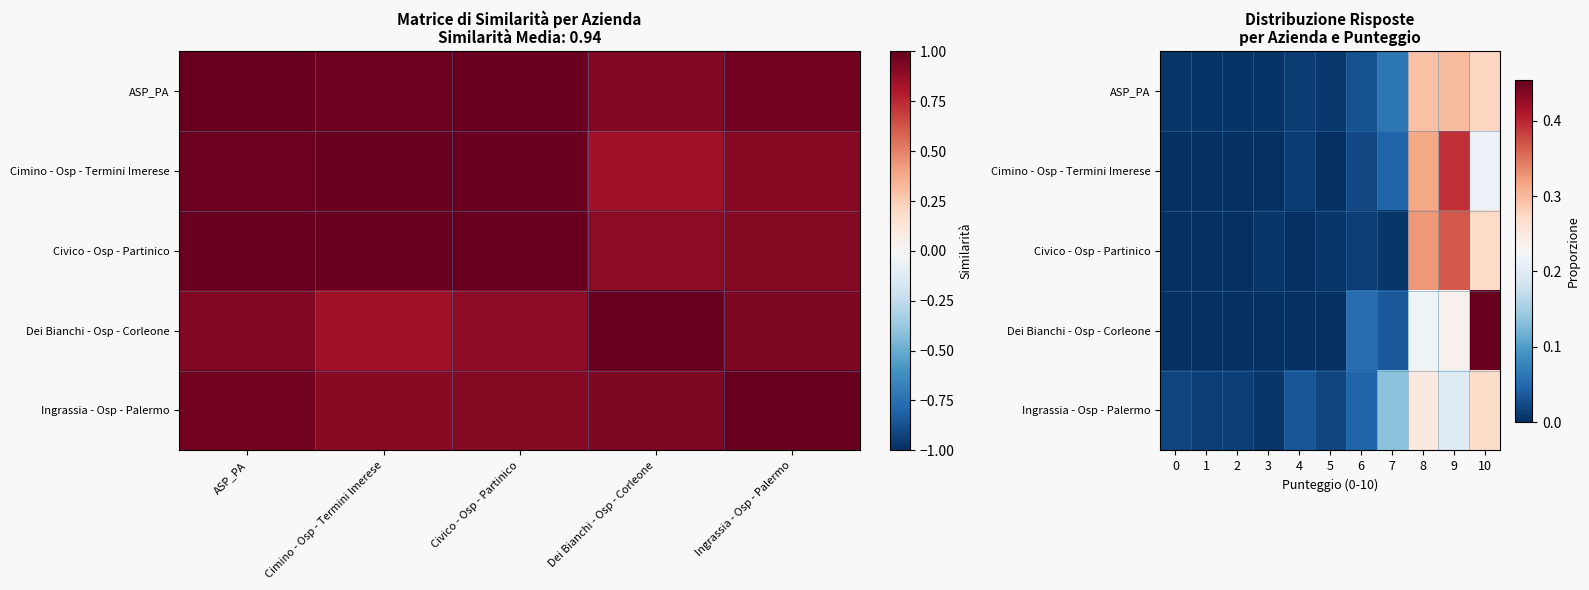

Where is Ingrassia - Osp - Palermo nearest to the value 0?

3